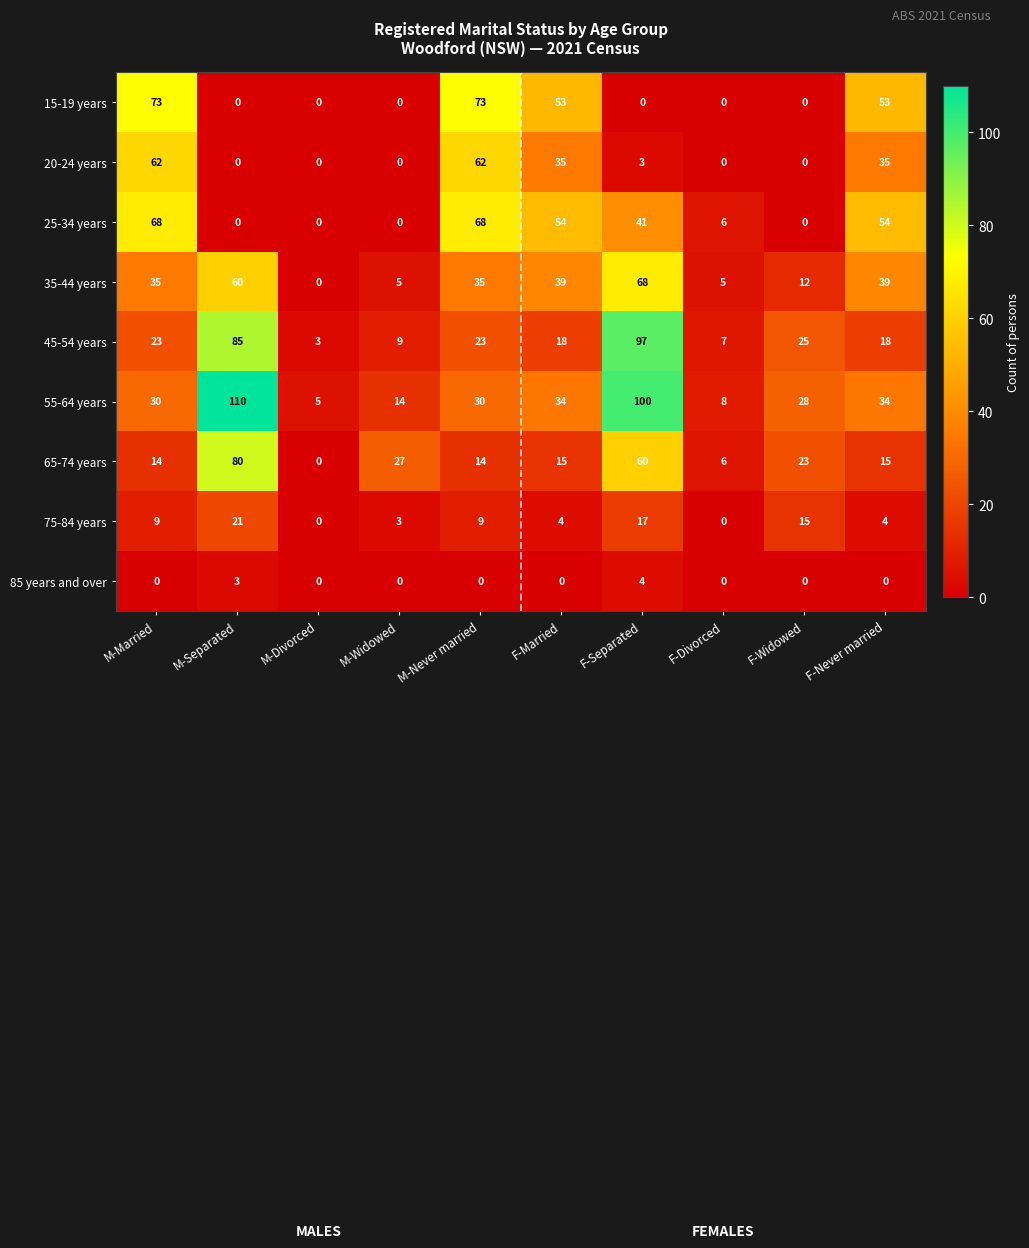

What is the average value of the 35-44 years series?

30